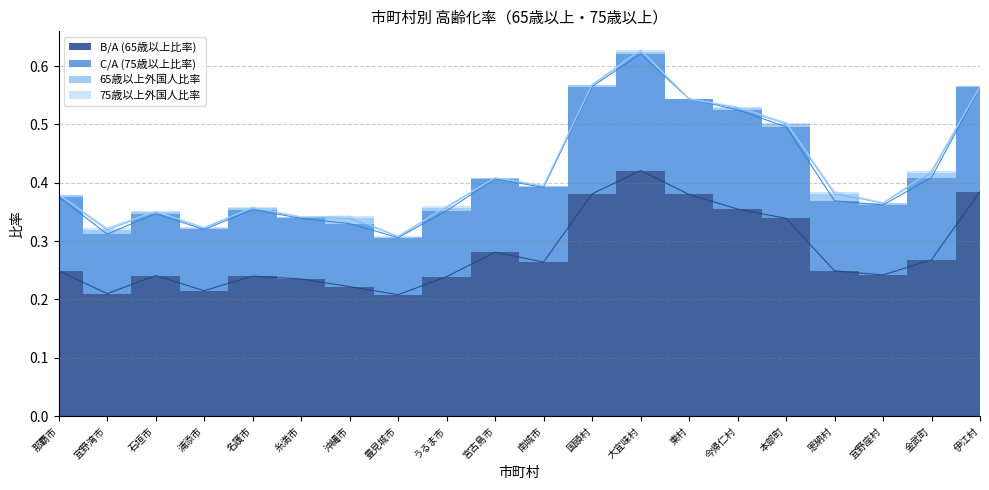

What is the difference between the maximum and second lowest values in the C/A (75歳以上比率) series?

0.3